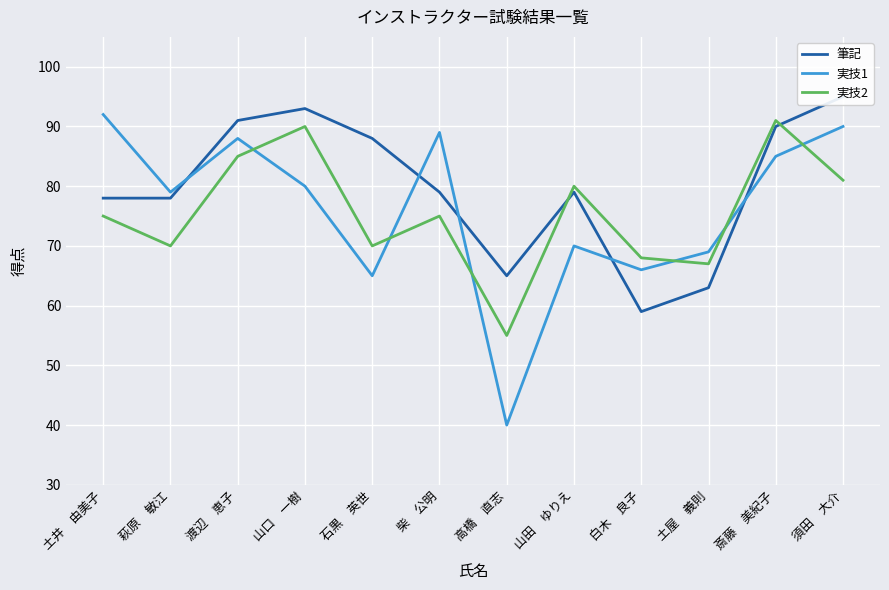

How many interior local valleys does the 実技1 series have?

4